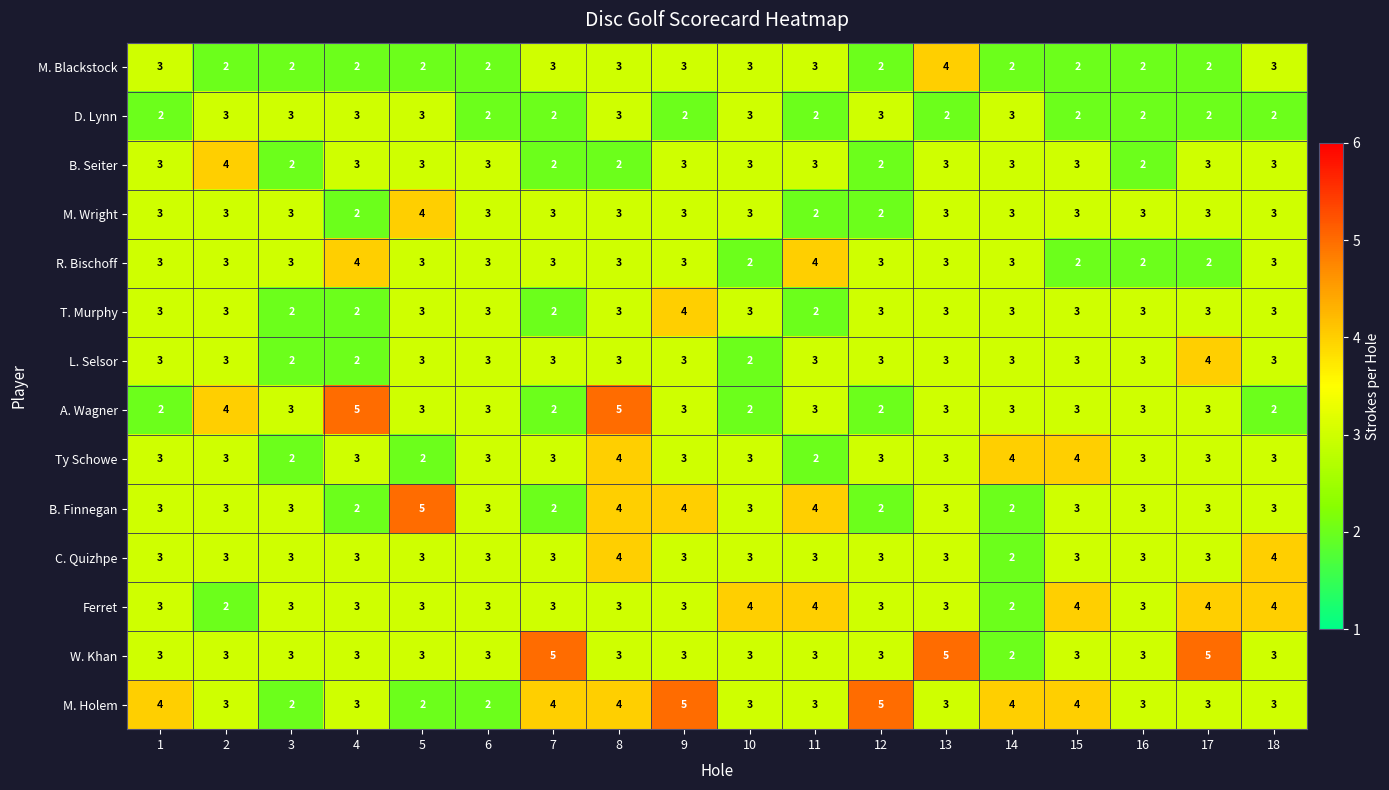

At which category is the sum across all series the highest?

8